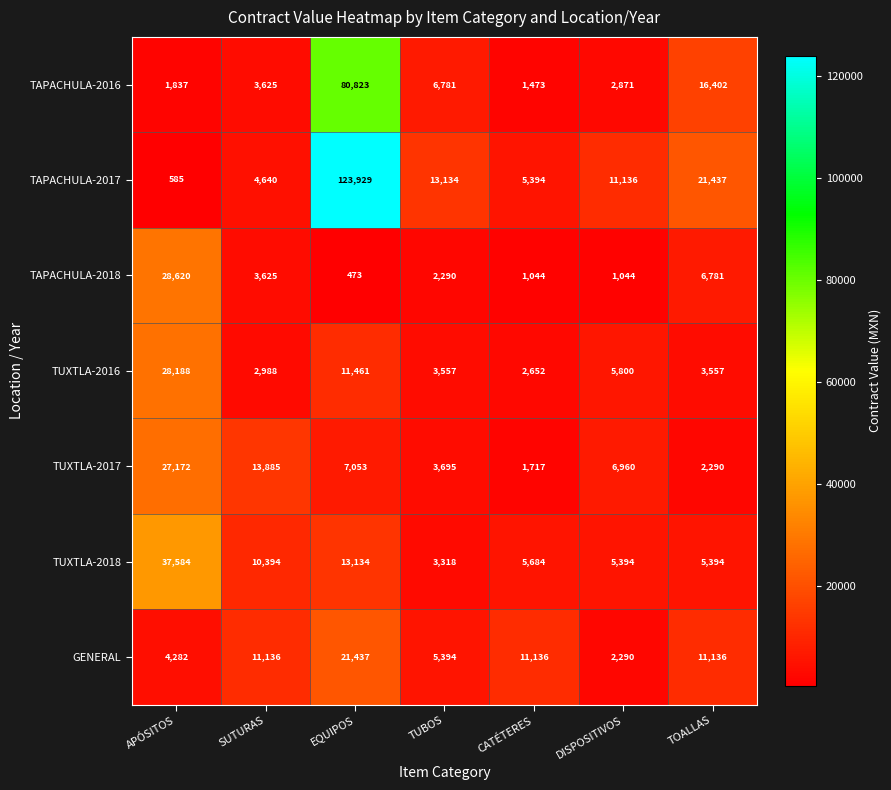

What is the approximate value of GENERAL at TOALLAS, to the nearest 100?

11100